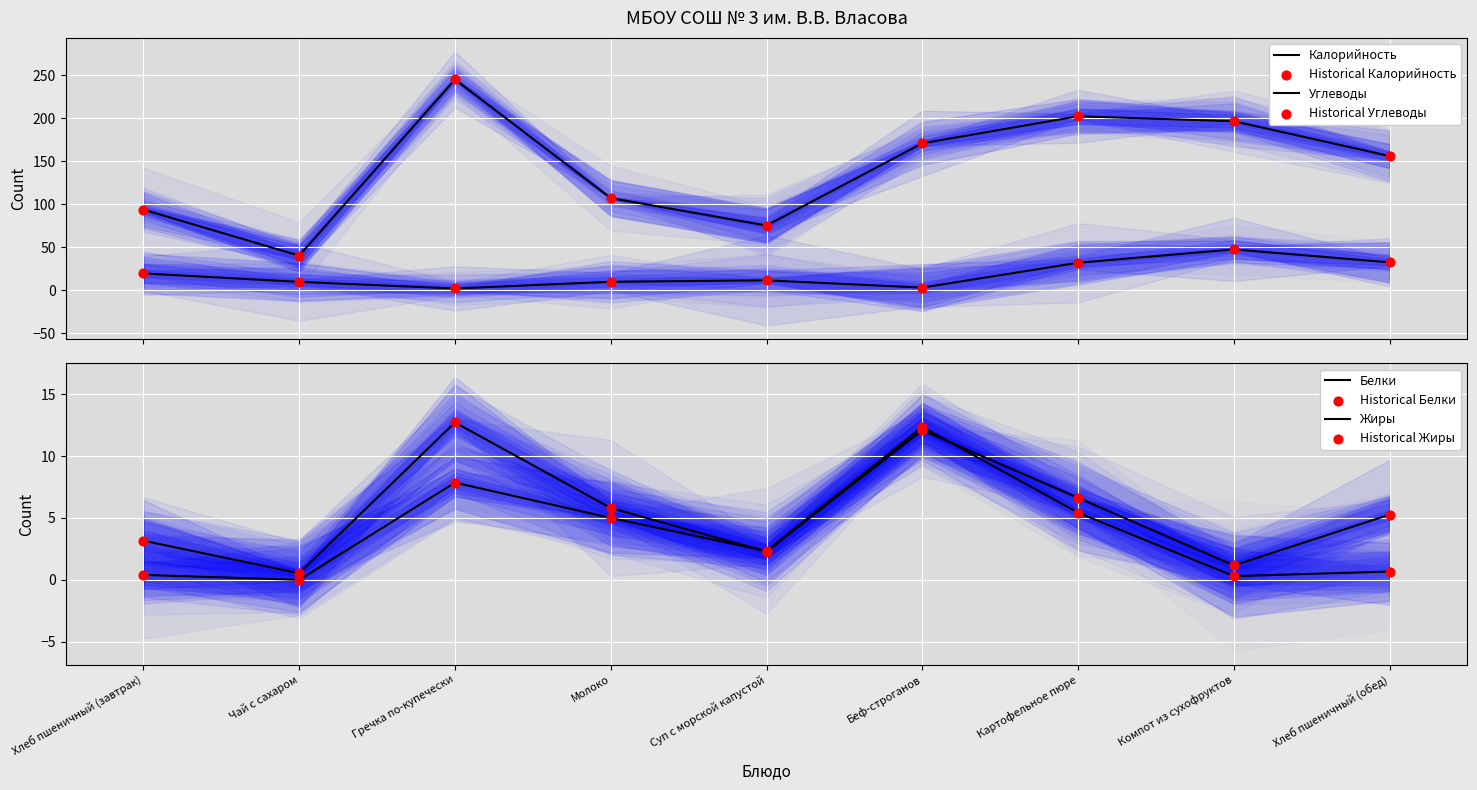

Which series has the largest total across all categories?

Калорийность